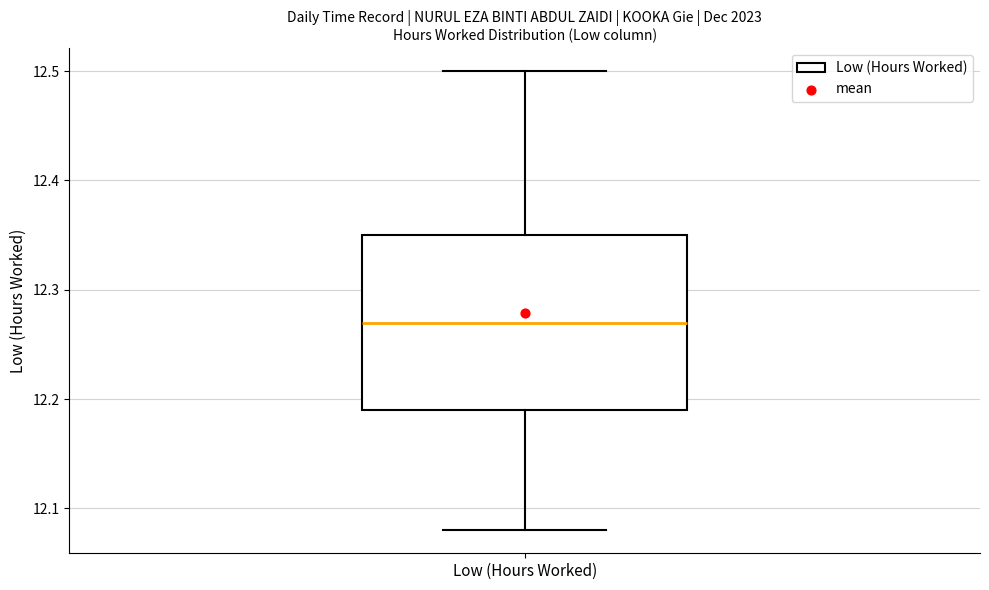

Read this box plot against the y-axis: the position of the median line, the range covered by the box, and the ends of both whiskers. The values are not printed on the chart, so give them approximately, as read against the axis.

median 12.27, box 12.19 to 12.35, whiskers 12.08 to 12.50